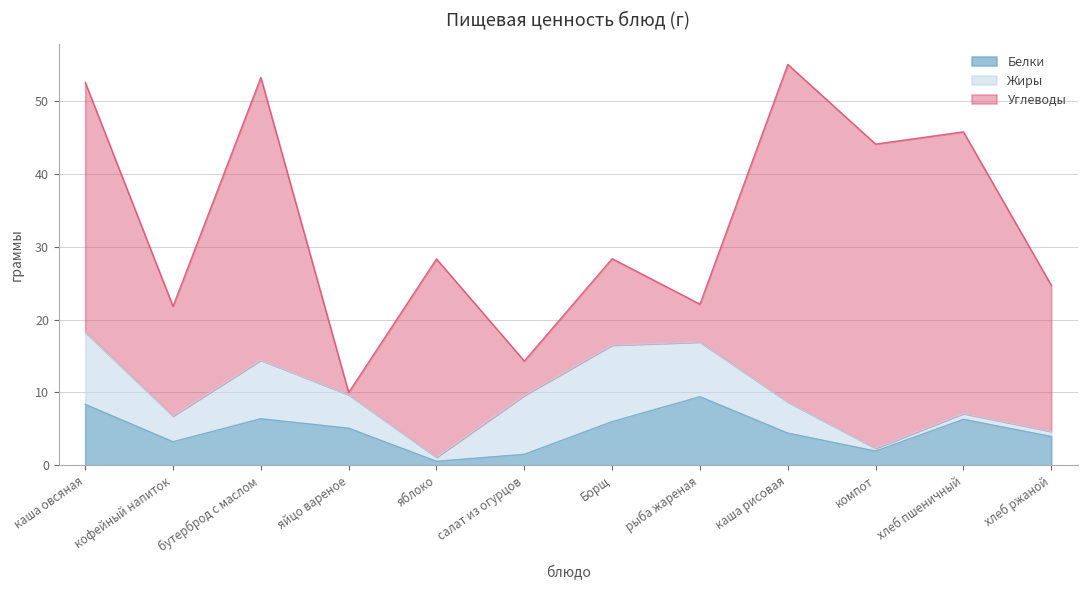

Which category has the highest value in the Углеводы series?

каша рисовая